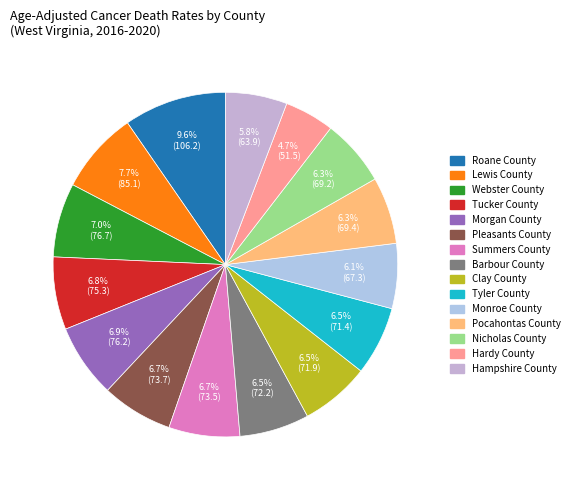

What is the total percentage of Pleasants County and Lewis County?

14.4%